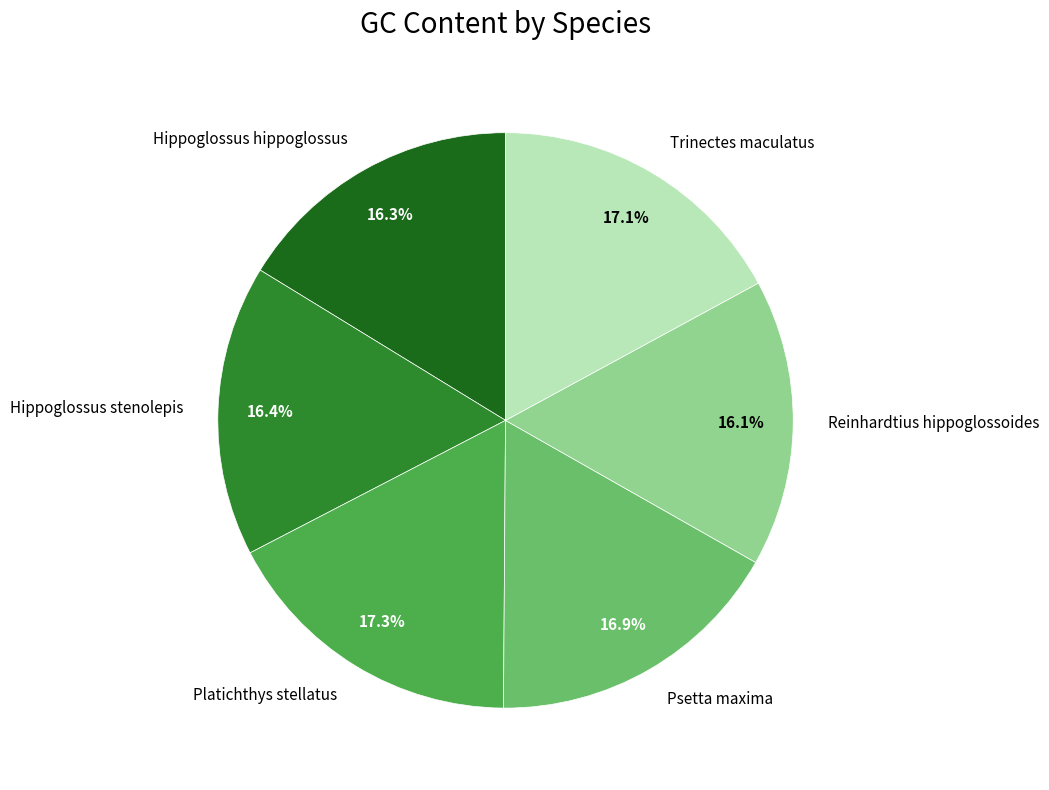

Is Reinhardtius hippoglossoides the majority of the pie?

No